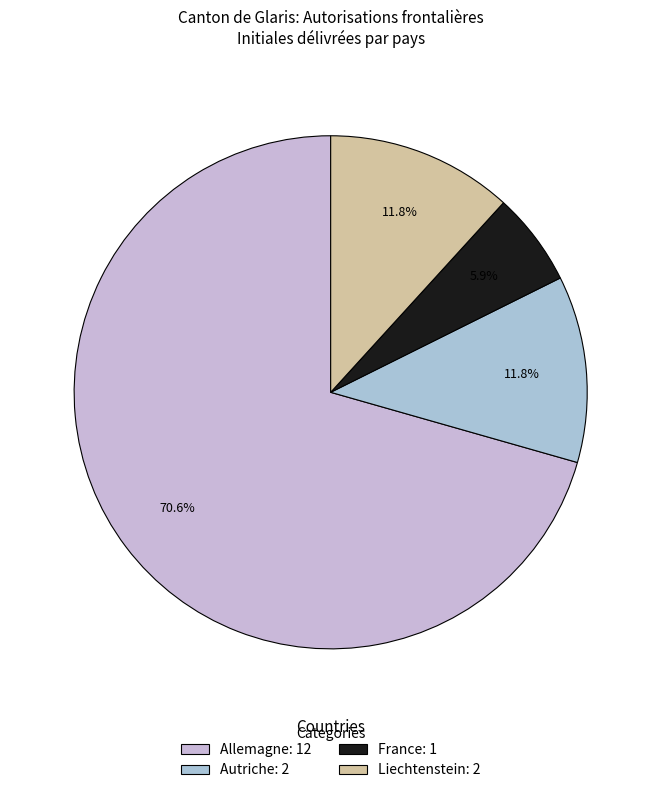

How many segments does this pie chart have?

4